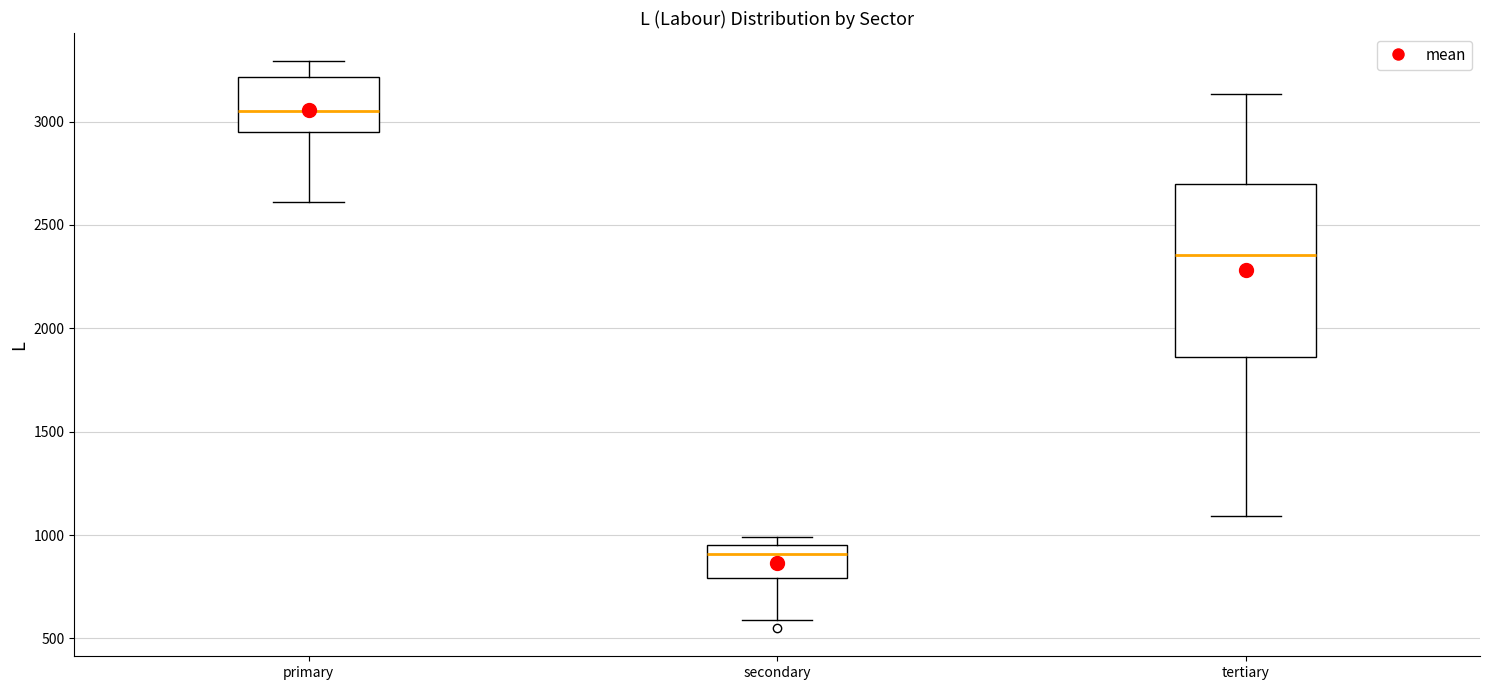

Reading left to right, read every box against the y-axis: the position of its median line, the range the box covers, and the ends of its whiskers. The values are not printed on the chart, so give them approximately, as read against the axis.

primary: median 3050, box 2950 to 3200, whiskers 2600 to 3300
secondary: median 900, box 800 to 950, whiskers 600 to 1000
tertiary: median 2350, box 1850 to 2700, whiskers 1100 to 3150